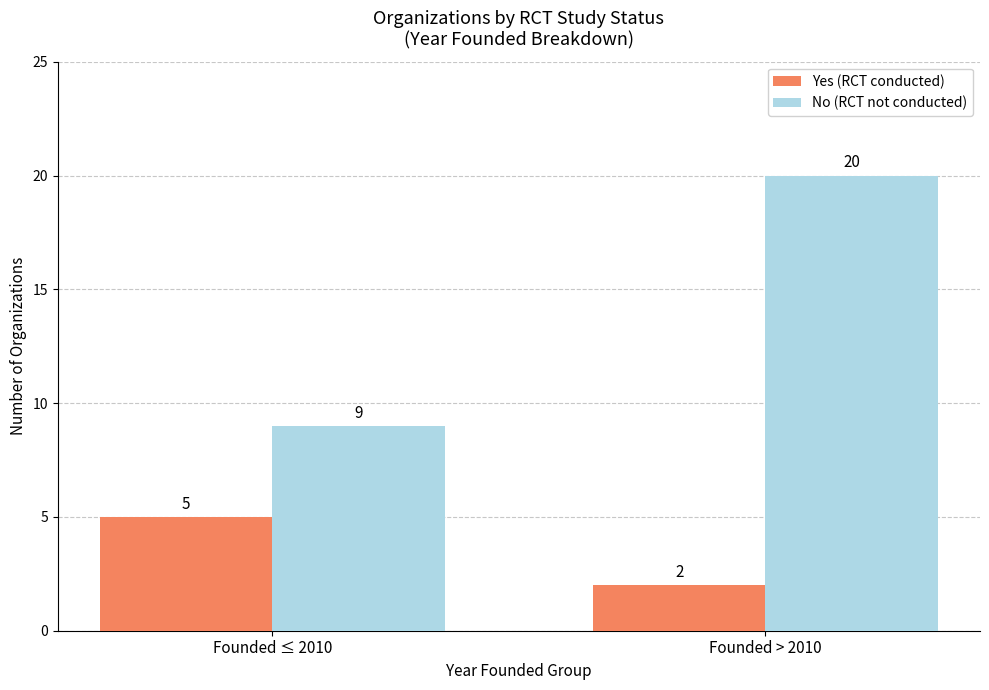

How many bars are there in total?

4